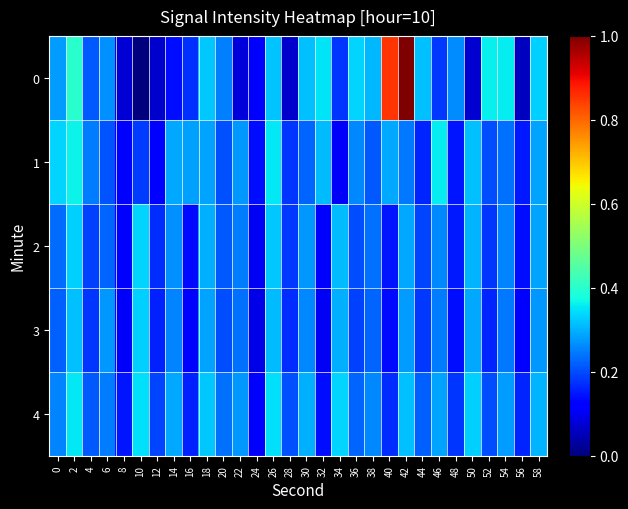

Reading left to right, what are all the values shown in this chart?

0: 0=0.3	2=0.4	4=0.2	6=0.3	8=0.1	10=0.0	12=0.1	14=0.1	16=0.2	18=0.3	20=0.3	22=0.1	24=0.1	26=0.3	28=0.1	30=0.3	32=0.4	34=0.2	36=0.3	38=0.3	40=0.9	42=1.0	44=0.3	46=0.2	48=0.3	50=0.1	52=0.4	54=0.4	56=0.1	58=0.3
1: 0=0.3	2=0.4	4=0.2	6=0.2	8=0.1	10=0.2	12=0.1	14=0.3	16=0.3	18=0.3	20=0.2	22=0.3	24=0.1	26=0.4	28=0.2	30=0.2	32=0.3	34=0.1	36=0.3	38=0.2	40=0.3	42=0.2	44=0.2	46=0.4	48=0.1	50=0.3	52=0.2	54=0.2	56=0.2	58=0.3
2: 0=0.2	2=0.3	4=0.2	6=0.2	8=0.1	10=0.3	12=0.2	14=0.3	16=0.1	18=0.3	20=0.2	22=0.2	24=0.1	26=0.3	28=0.2	30=0.3	32=0.1	34=0.3	36=0.2	38=0.2	40=0.1	42=0.3	44=0.2	46=0.3	48=0.2	50=0.3	52=0.2	54=0.3	56=0.1	58=0.3
3: 0=0.2	2=0.3	4=0.2	6=0.3	8=0.1	10=0.3	12=0.2	14=0.3	16=0.1	18=0.3	20=0.2	22=0.2	24=0.1	26=0.3	28=0.2	30=0.3	32=0.1	34=0.3	36=0.2	38=0.2	40=0.1	42=0.3	44=0.2	46=0.2	48=0.1	50=0.3	52=0.2	54=0.2	56=0.1	58=0.3
4: 0=0.3	2=0.4	4=0.2	6=0.2	8=0.1	10=0.3	12=0.2	14=0.3	16=0.2	18=0.3	20=0.2	22=0.3	24=0.1	26=0.3	28=0.2	30=0.3	32=0.1	34=0.3	36=0.2	38=0.3	40=0.2	42=0.3	44=0.2	46=0.3	48=0.2	50=0.3	52=0.2	54=0.3	56=0.2	58=0.3